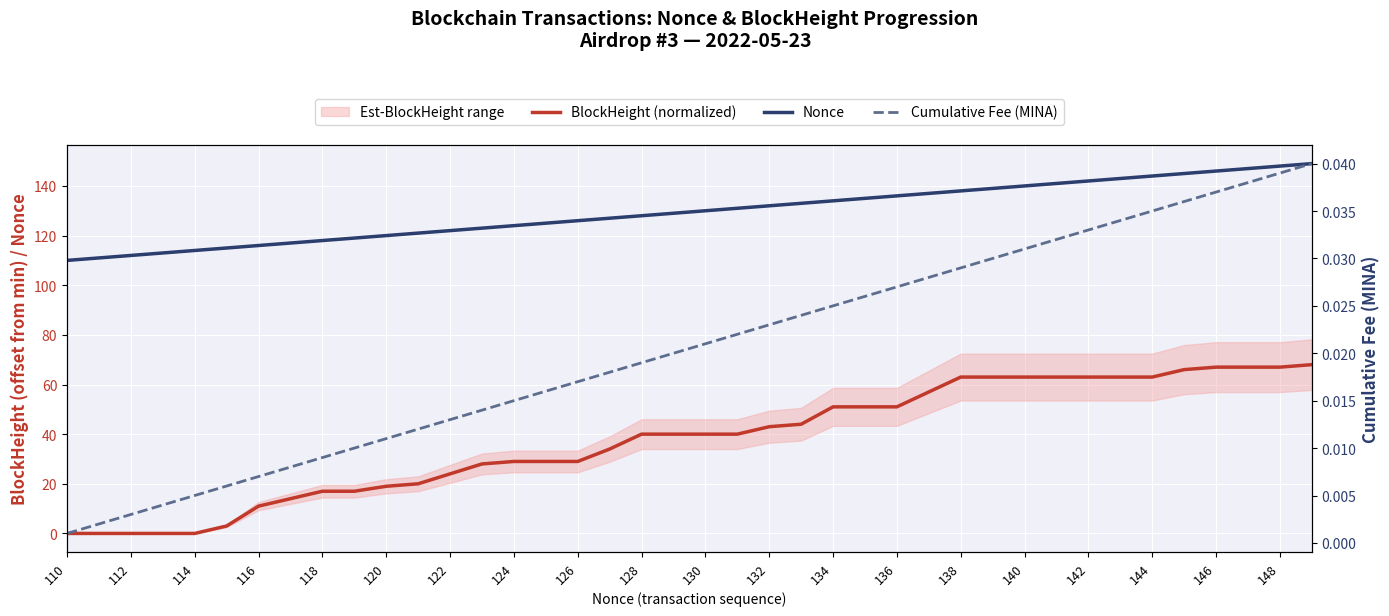

Does the chart display data point markers on the line(s)?

No